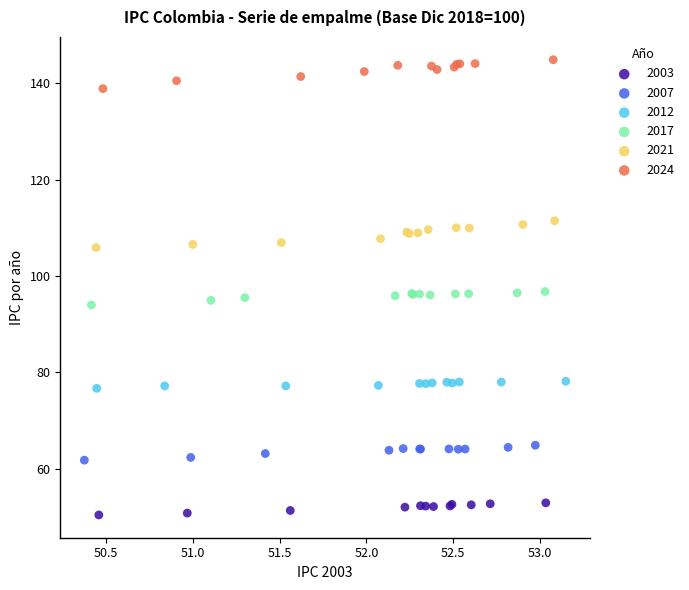

Which series contains the highest Y value?

2024